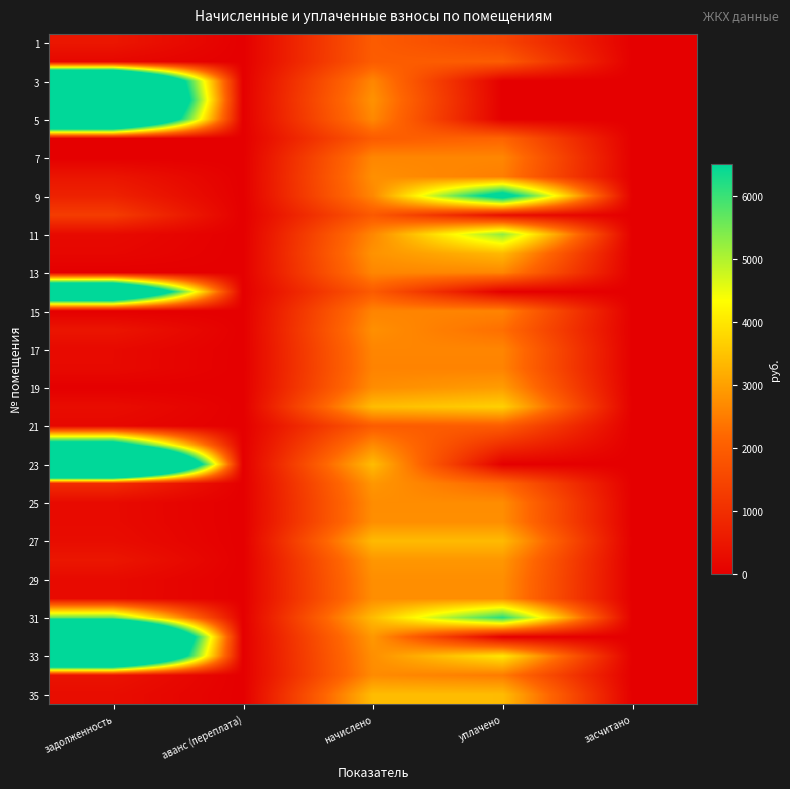

Which category has the highest value across all series?

задолженность